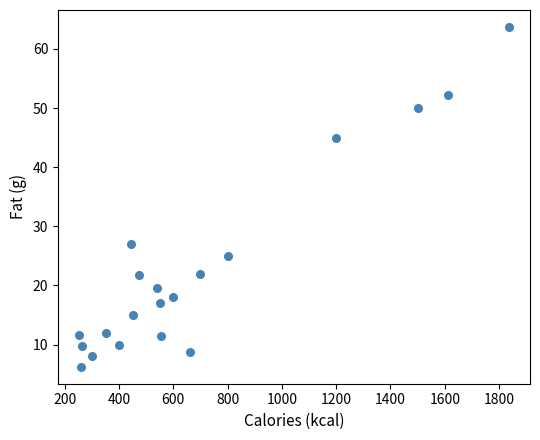

What is the range of Y values (max minus min)?

57.5